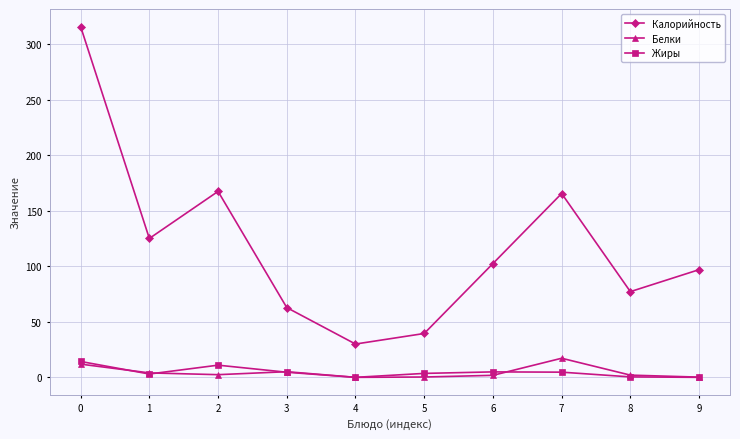

Is the value of Жиры at 2 greater than the value of Калорийность at 2?

No